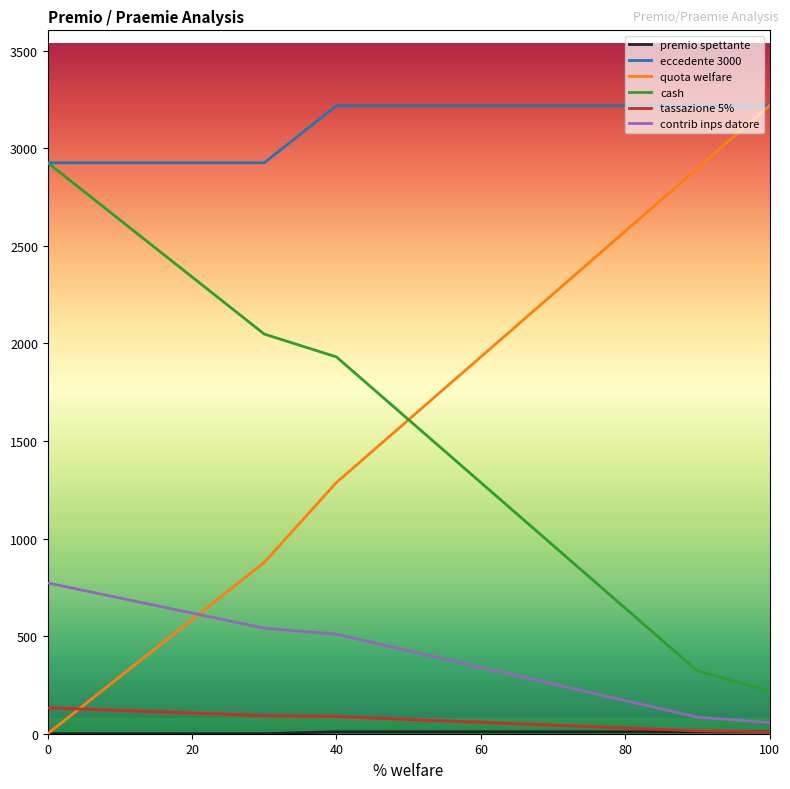

Which series has the widest spread of values?

quota welfare